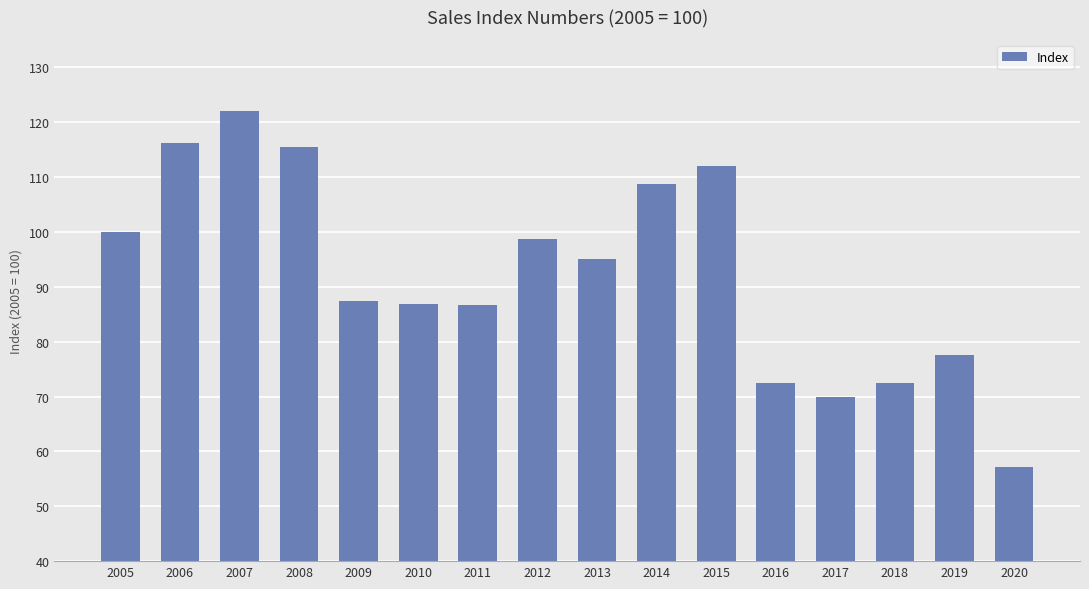

What is the value of the 12th bar from the left?

72.4